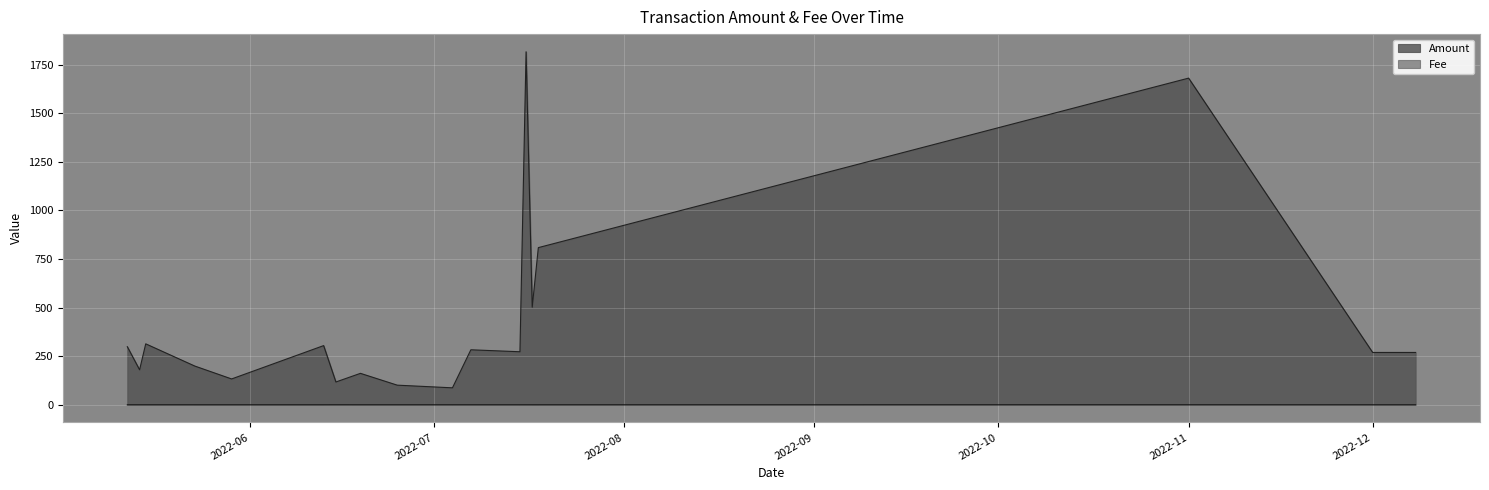

What position from the left is 2022-07-16?

13